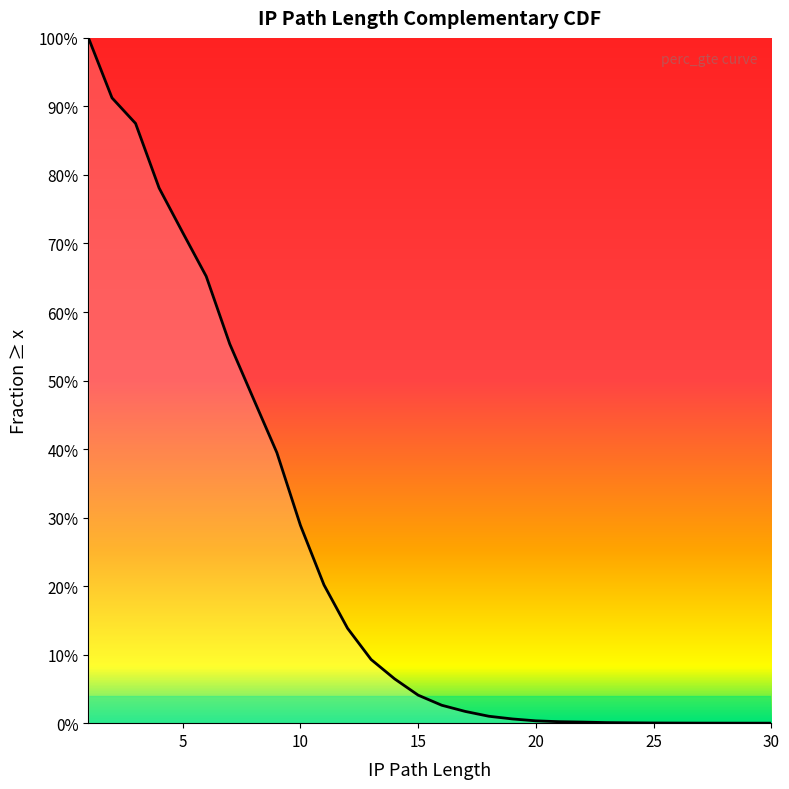

What is the sum of all values?

7.3